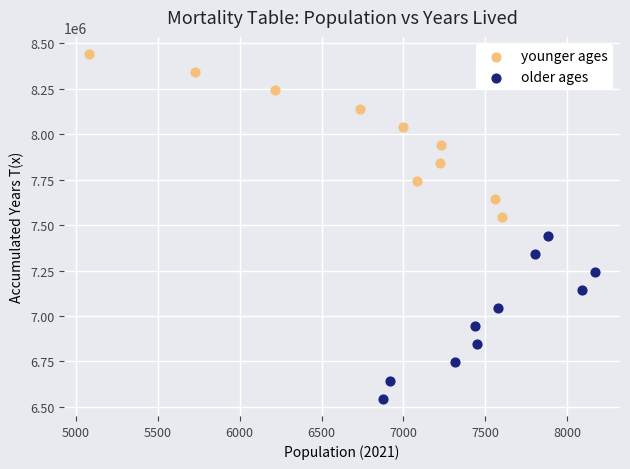

Which series contains the highest Y value?

younger ages